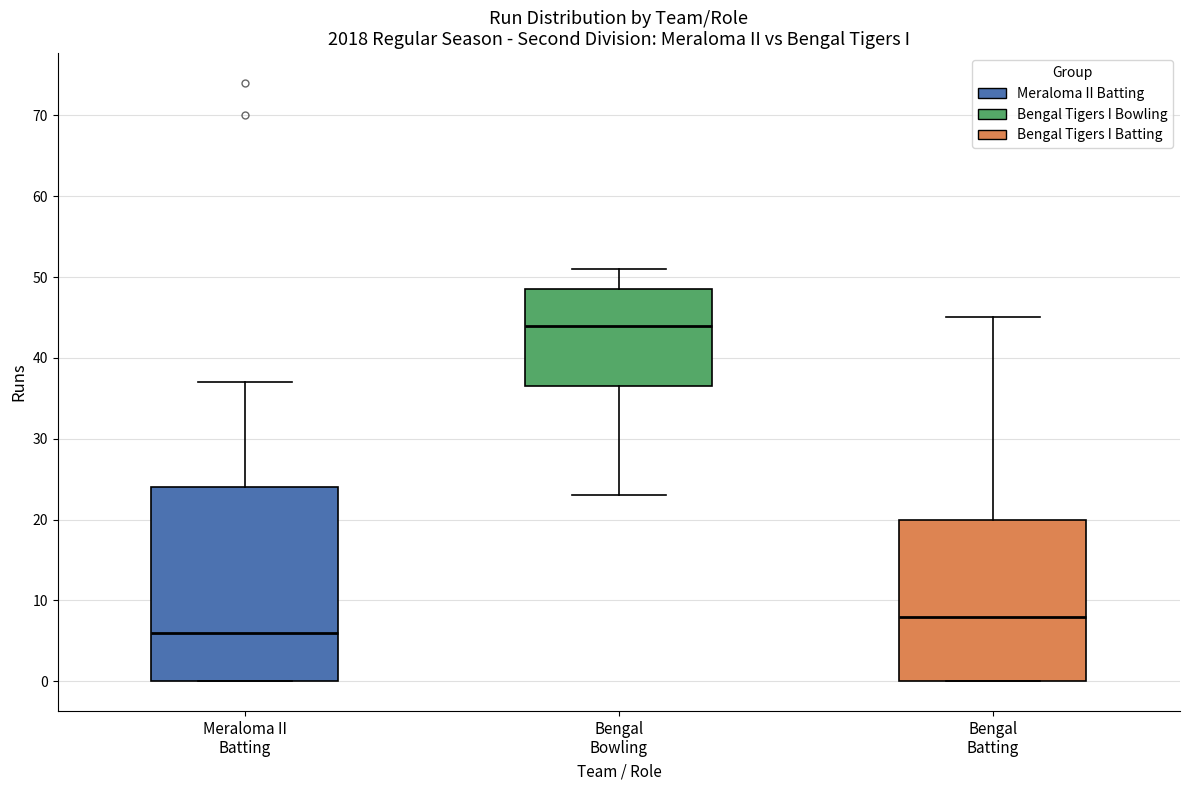

Reading left to right, transcribe this box plot: for each box, give where its median line is, the range the box spans, and where its two whiskers end, as read against the y-axis. The values are not printed on the chart, so give them approximately, as read against the axis.

Meraloma II Batting: median 6, box 0 to 24, whiskers 0 to 37
Bengal Bowling: median 44, box 37 to 49, whiskers 23 to 51
Bengal Batting: median 8, box 0 to 20, whiskers 0 to 45